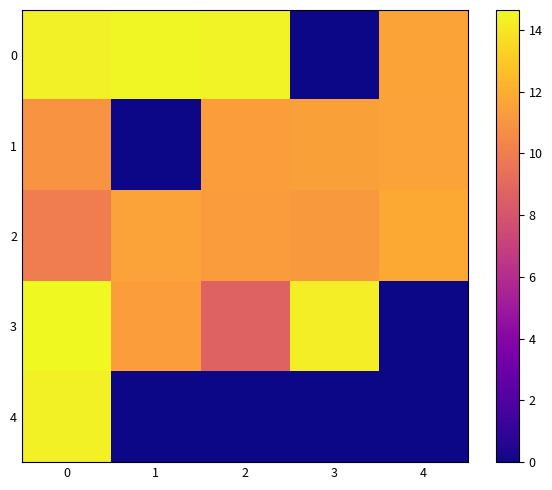

Reading left to right, transcribe all the data shown in this chart.

0: 0=14.3	1=14.6	2=14.4	3=0.0	4=11.6
1: 0=10.9	1=0.0	2=11.3	3=11.5	4=11.6
2: 0=10.0	1=11.5	2=11.3	3=11.2	4=11.8
3: 0=14.6	1=11.4	2=8.7	3=14.2	4=0.0
4: 0=14.4	1=0.0	2=0.0	3=0.0	4=0.0